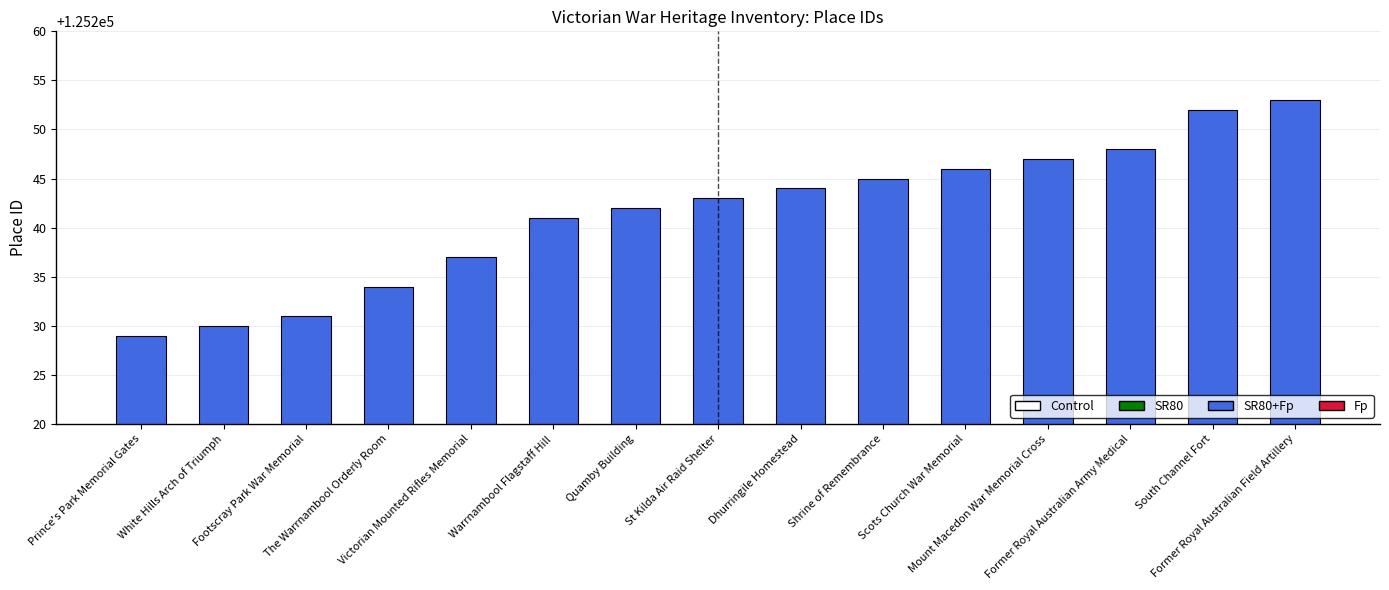

How many values are below 125243?

7